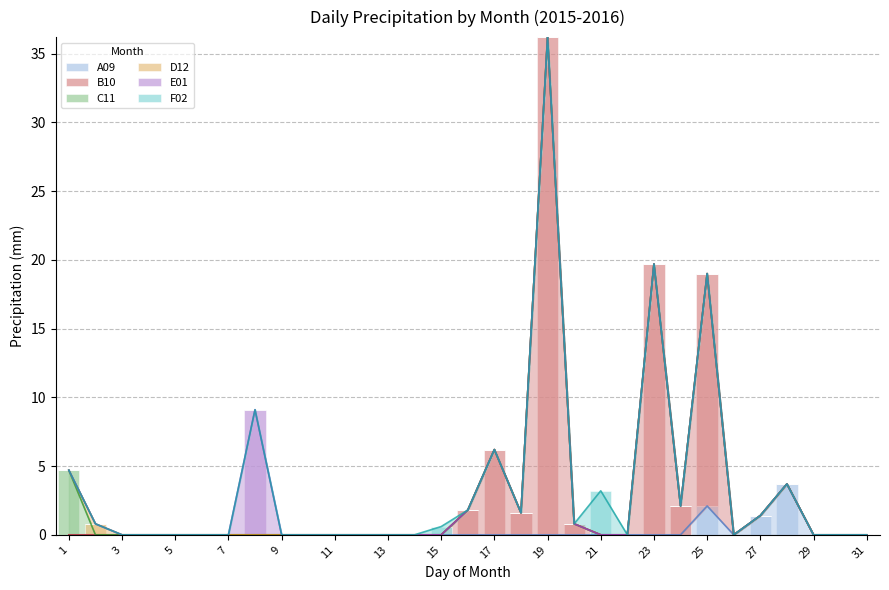

Rank the series by their maximum value, from highest to lowest.

B10, E01, C11, A09, F02, D12